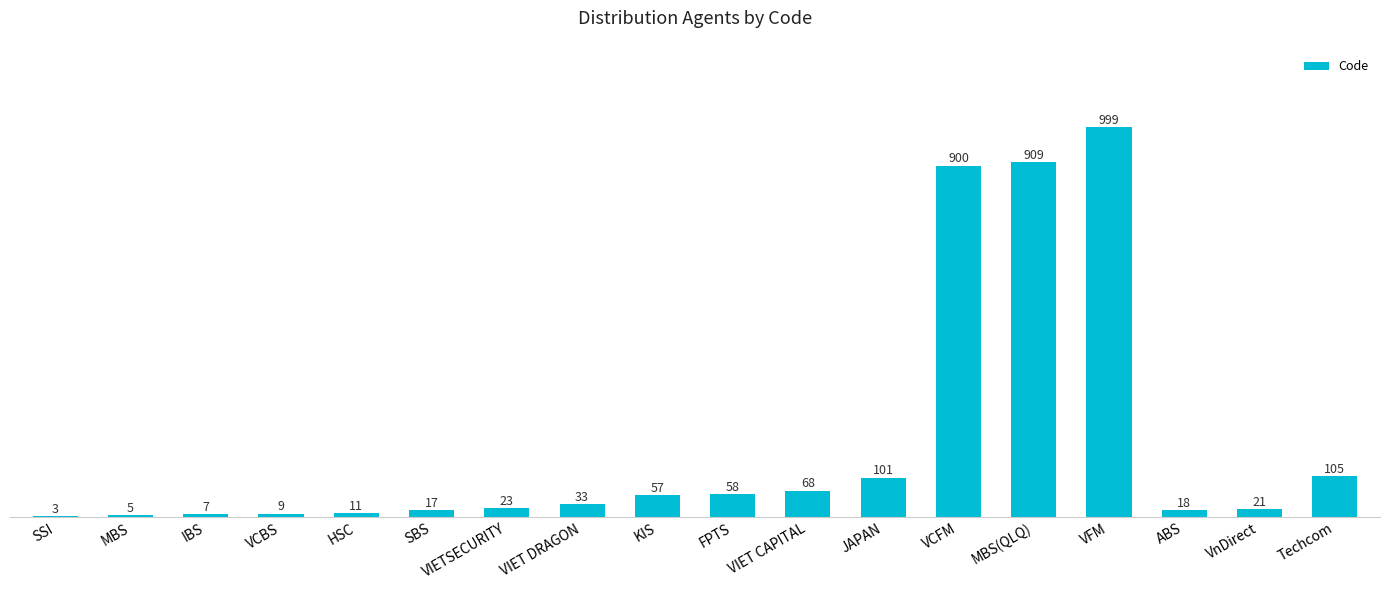

Reading left to right, what are all the values shown in this chart?

3	5	7	9	11	17	23	33	57	58	68	101	900	909	999	18	21	105